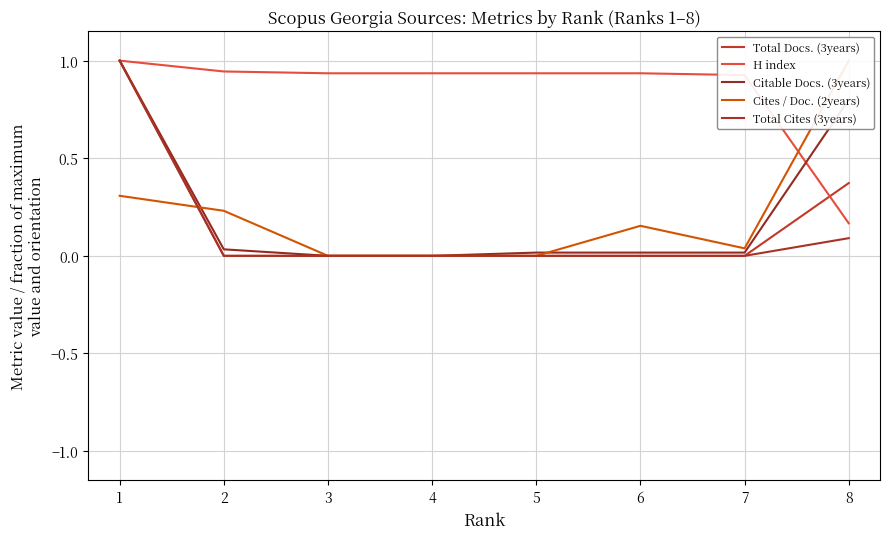

What is the lowest value of the H index series?

0.2